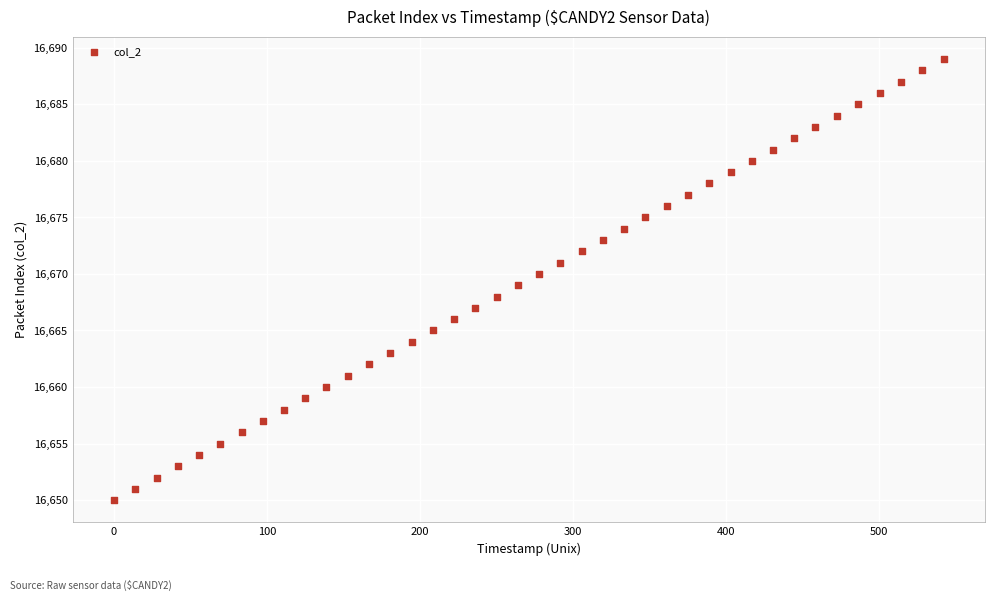

What is the range of Y values (max minus min)?

39